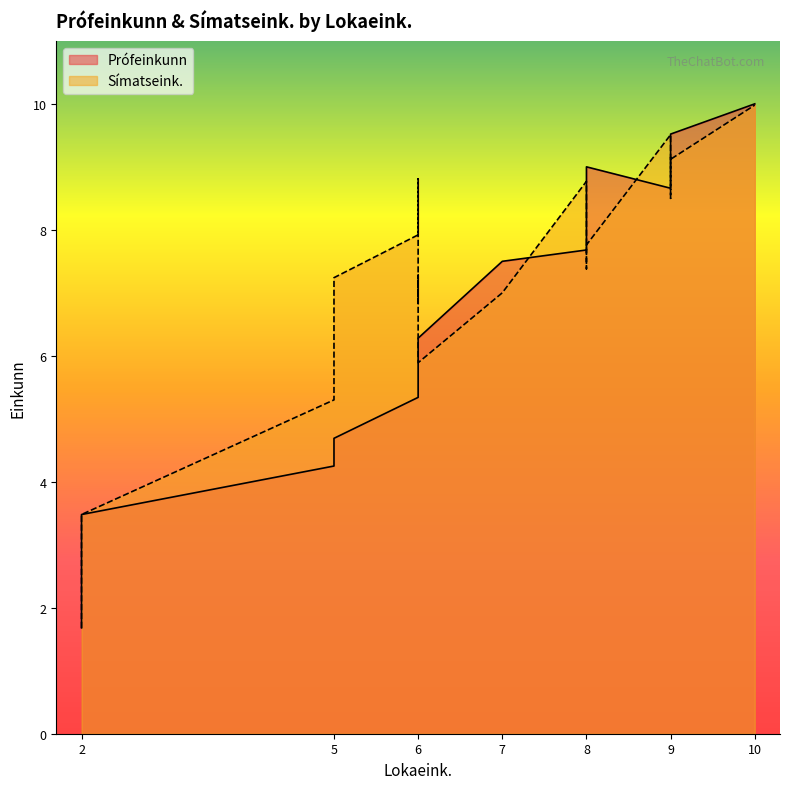

What is the difference between the maximum and minimum values in the Prófeinkunn series?

8.3